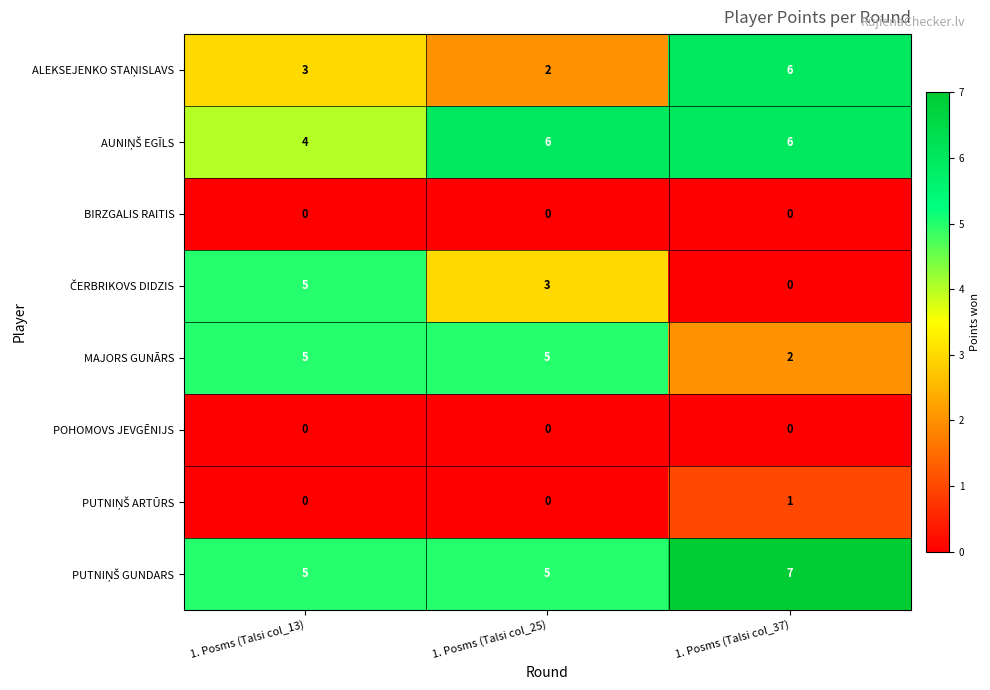

What is the spread (max minus min) of values at 1. Posms (Talsi col_13)?

5